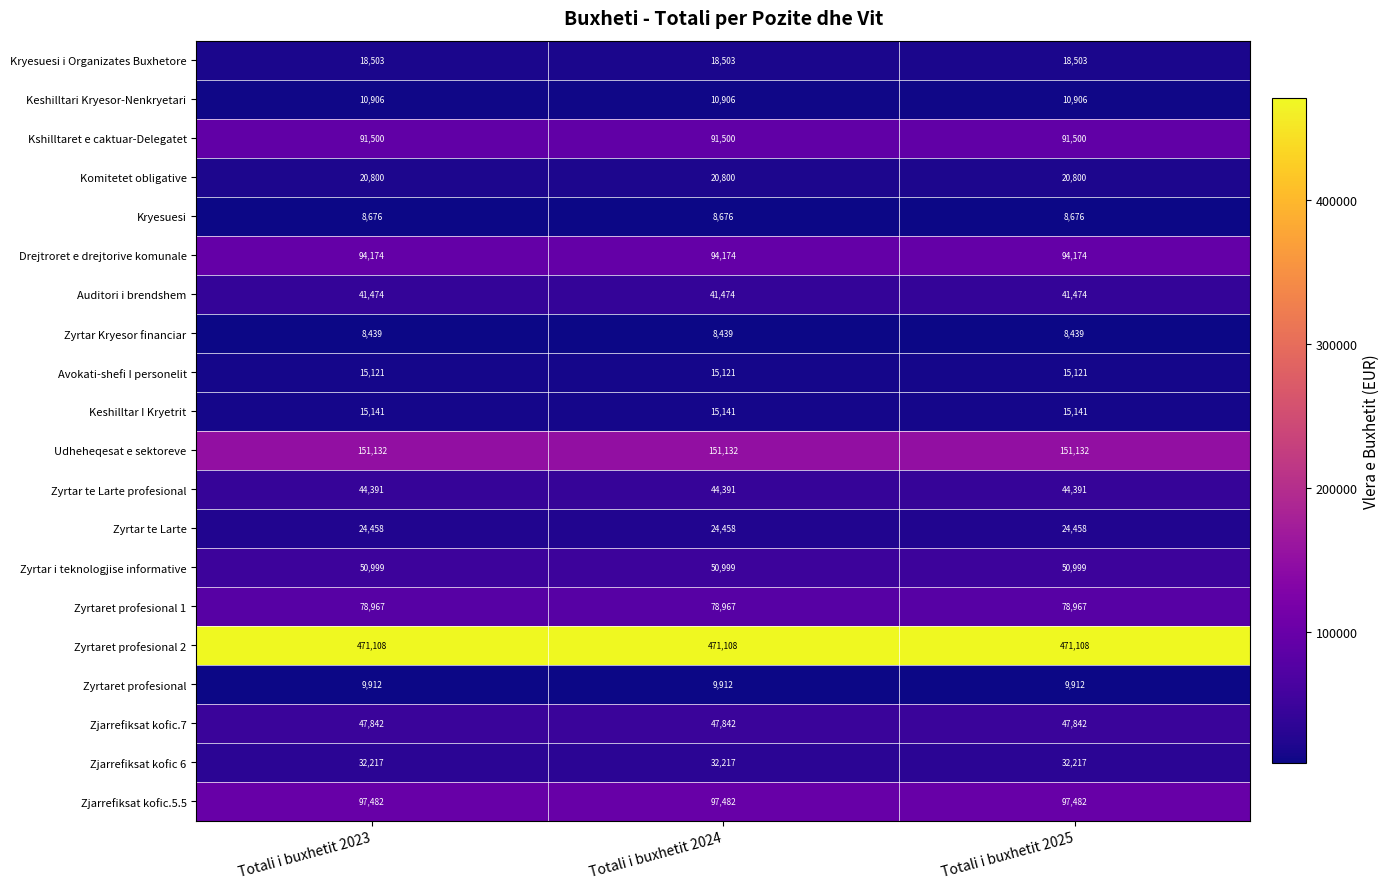

What is the spread (max minus min) of values at Totali i buxhetit 2023?

462669